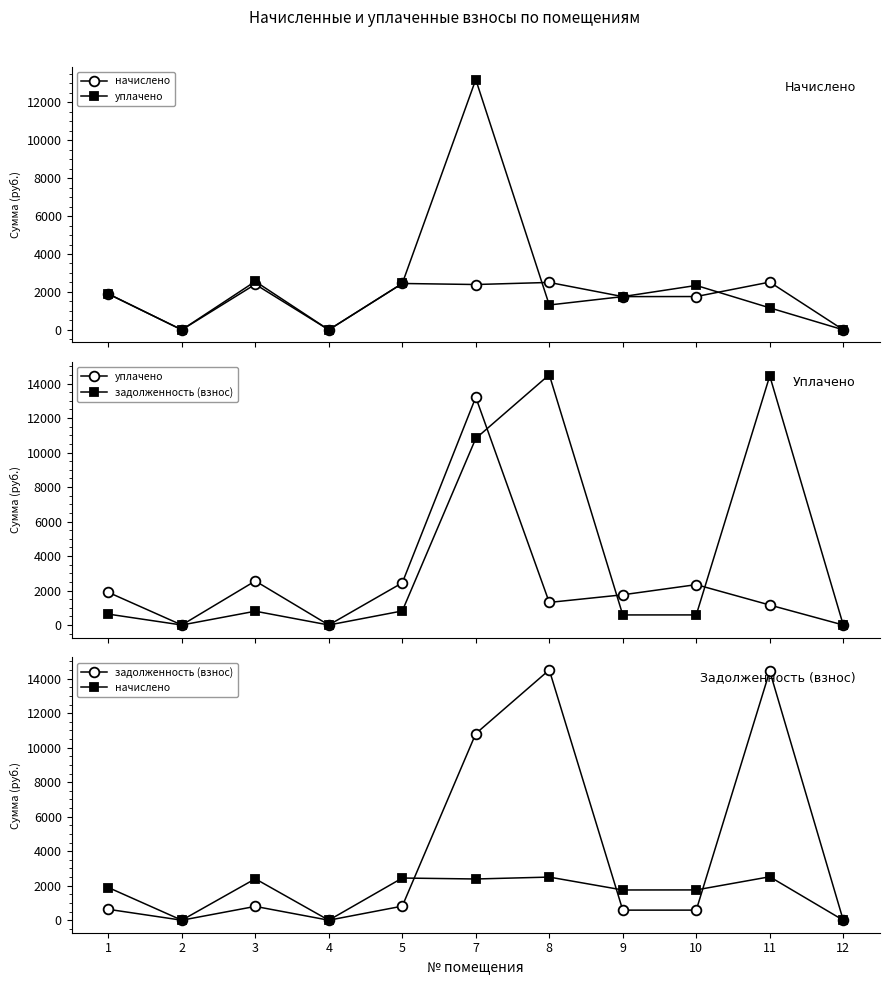

Is it true that уплачено equals 833.5 at 9?

False